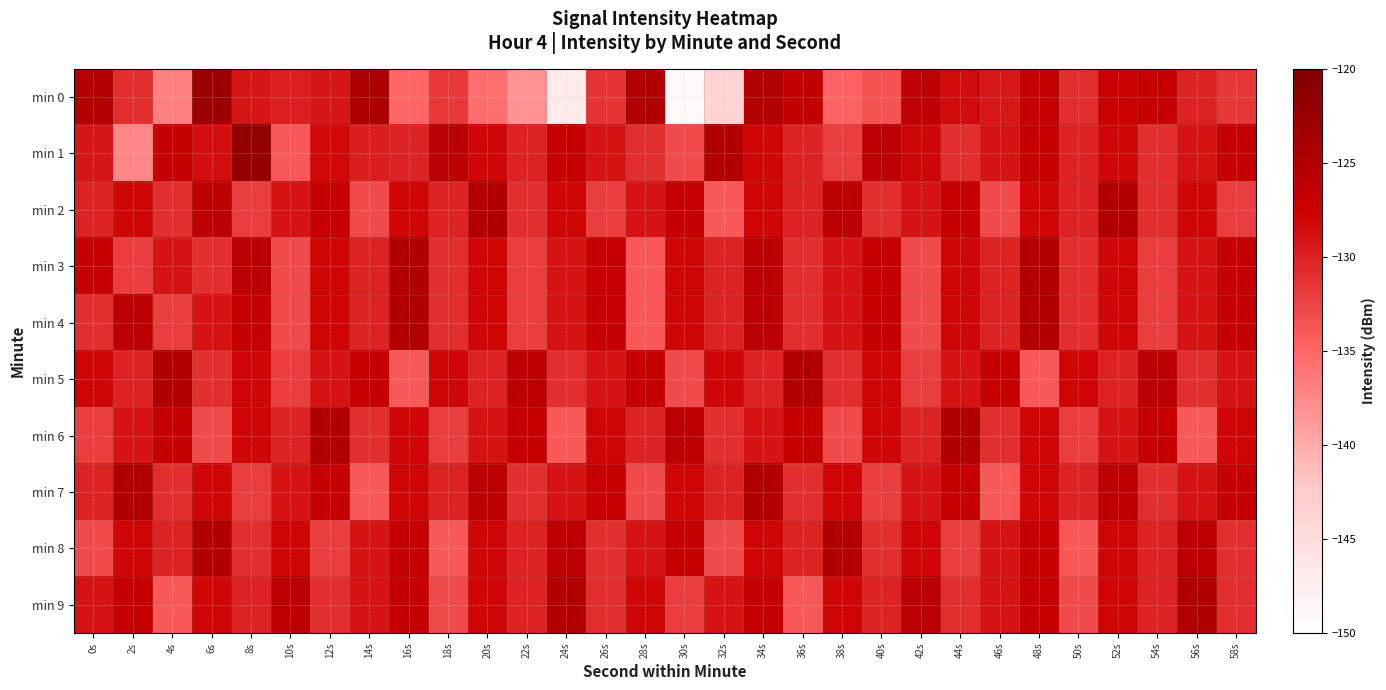

How many series are shown in this chart?

10